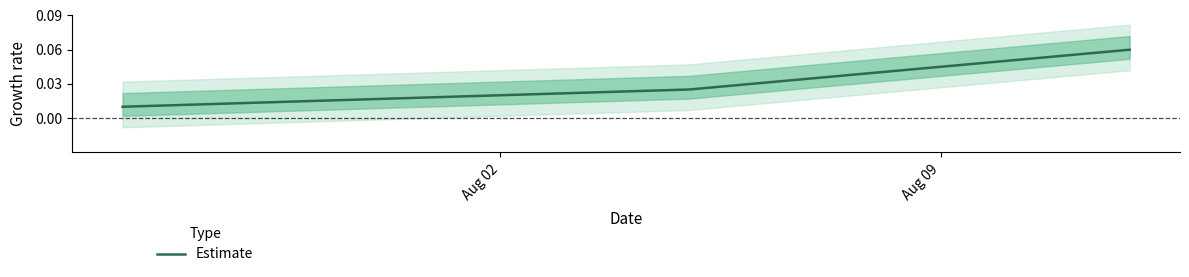

Reading left to right, list all the values displayed in this chart.

0.0	0.0	0.1